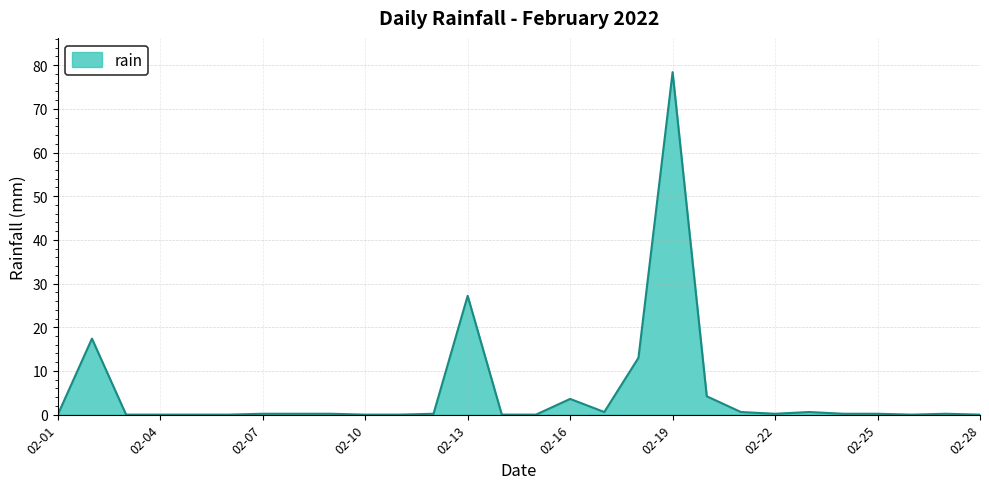

What is the maximum value shown in the chart?

78.4